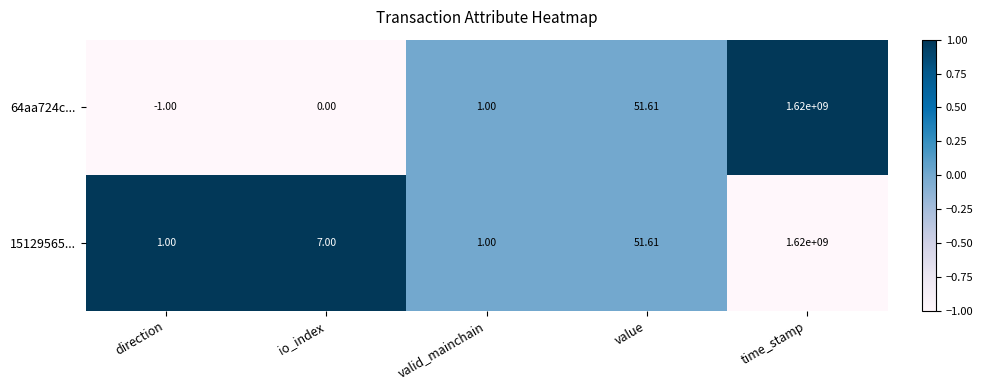

At which label is 15129565... closest to 810000000?

value